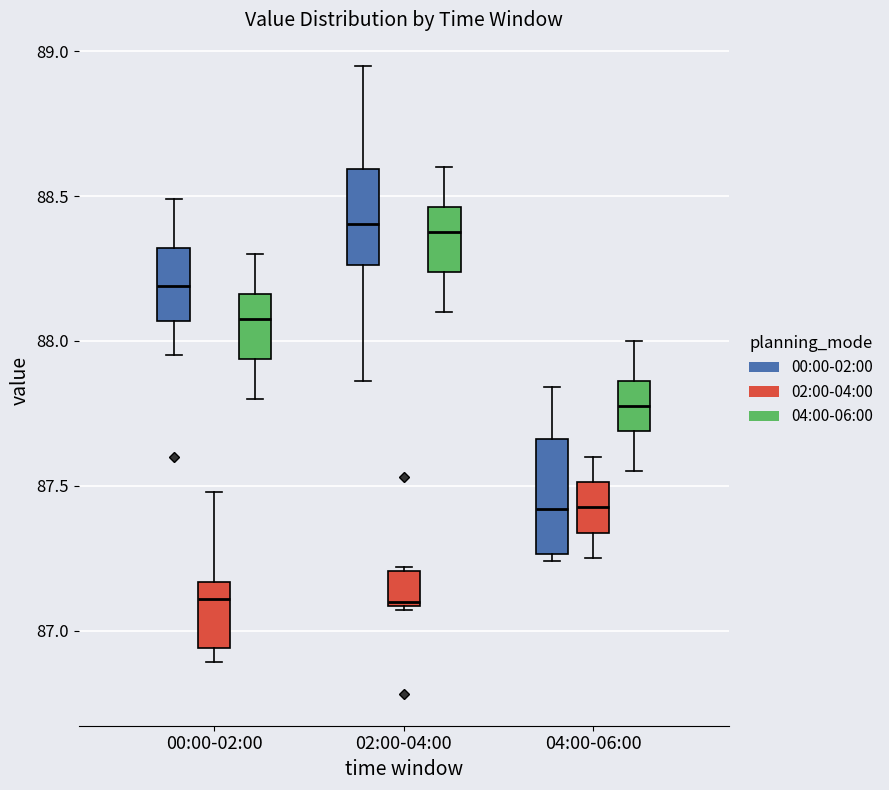

Reading left to right, transcribe this box plot: for each box, give where its median line is, the range the box spans, and where its two whiskers end, as read against the y-axis. The values are not printed on the chart, so give them approximately, as read against the axis.

00:00-02:00 (00:00-02:00): median 88.20, box 88.05 to 88.30, whiskers 87.95 to 88.50
00:00-02:00 (02:00-04:00): median 87.10, box 86.95 to 87.15, whiskers 86.90 to 87.50
00:00-02:00 (04:00-06:00): median 88.10, box 87.95 to 88.15, whiskers 87.80 to 88.30
02:00-04:00 (00:00-02:00): median 88.40, box 88.25 to 88.60, whiskers 87.85 to 88.95
02:00-04:00 (02:00-04:00): median 87.10, box 87.10 to 87.20, whiskers 87.05 to 87.20 (just above the box's upper edge)
02:00-04:00 (04:00-06:00): median 88.40, box 88.25 to 88.45, whiskers 88.10 to 88.60
04:00-06:00 (00:00-02:00): median 87.40, box 87.25 to 87.65, whiskers 87.25 (just below the box's lower edge) to 87.85
04:00-06:00 (02:00-04:00): median 87.45, box 87.35 to 87.50, whiskers 87.25 to 87.60
04:00-06:00 (04:00-06:00): median 87.80, box 87.70 to 87.85, whiskers 87.55 to 88.00